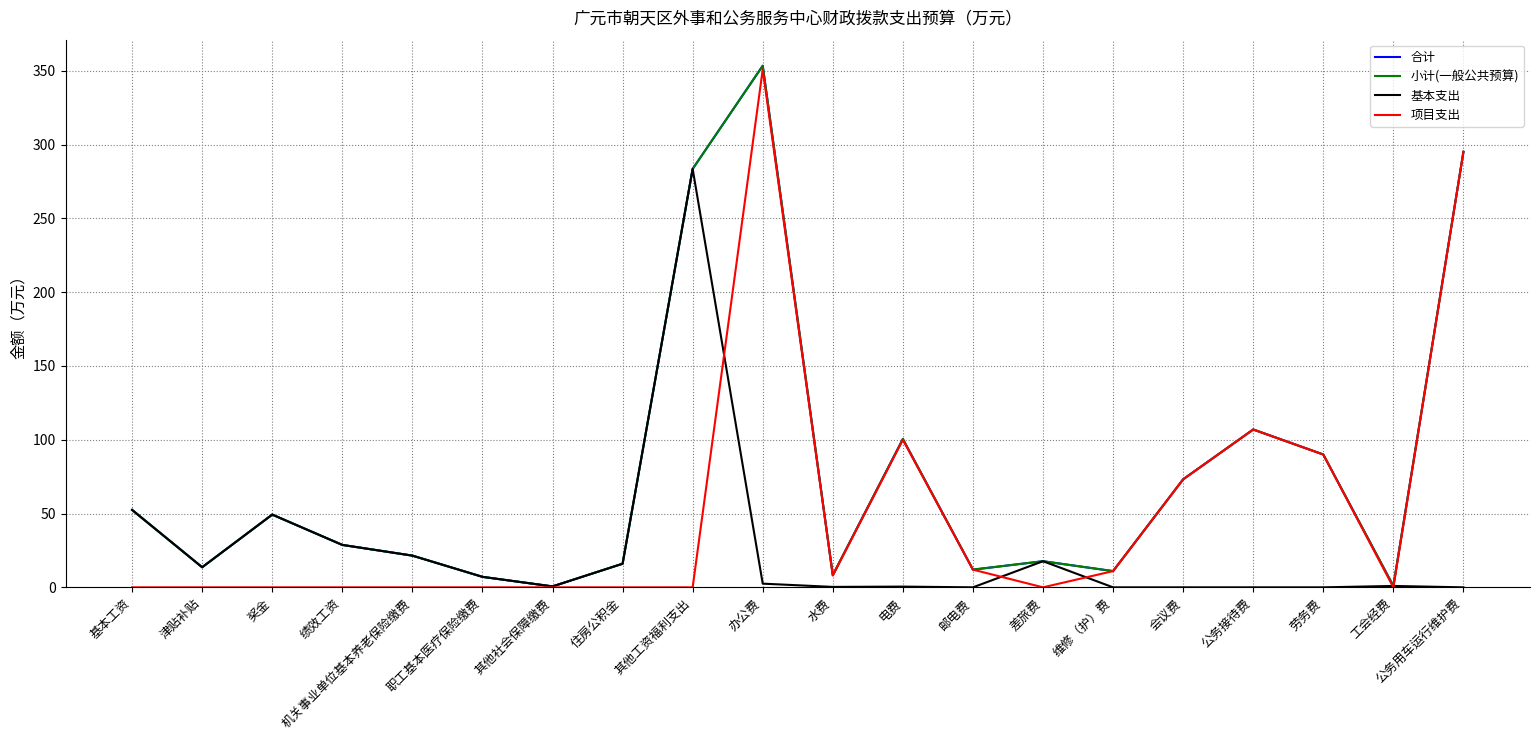

Does the chart have visible grid lines?

Yes